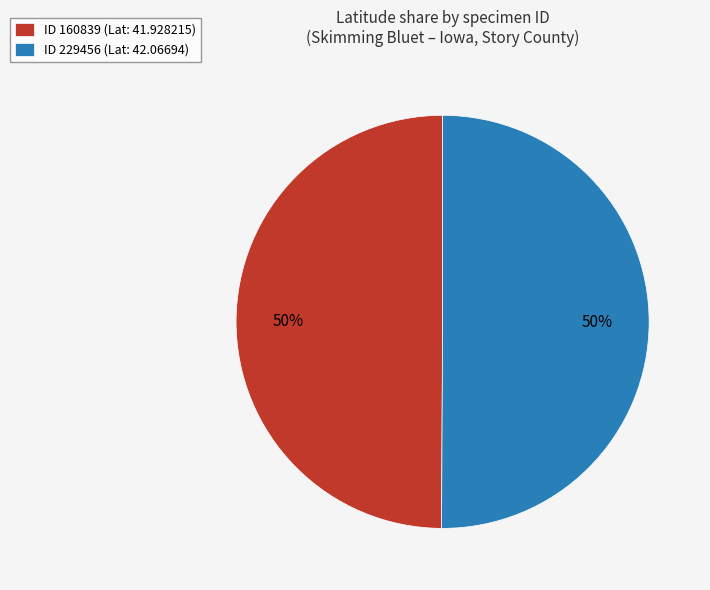

How many segments does this pie chart have?

2